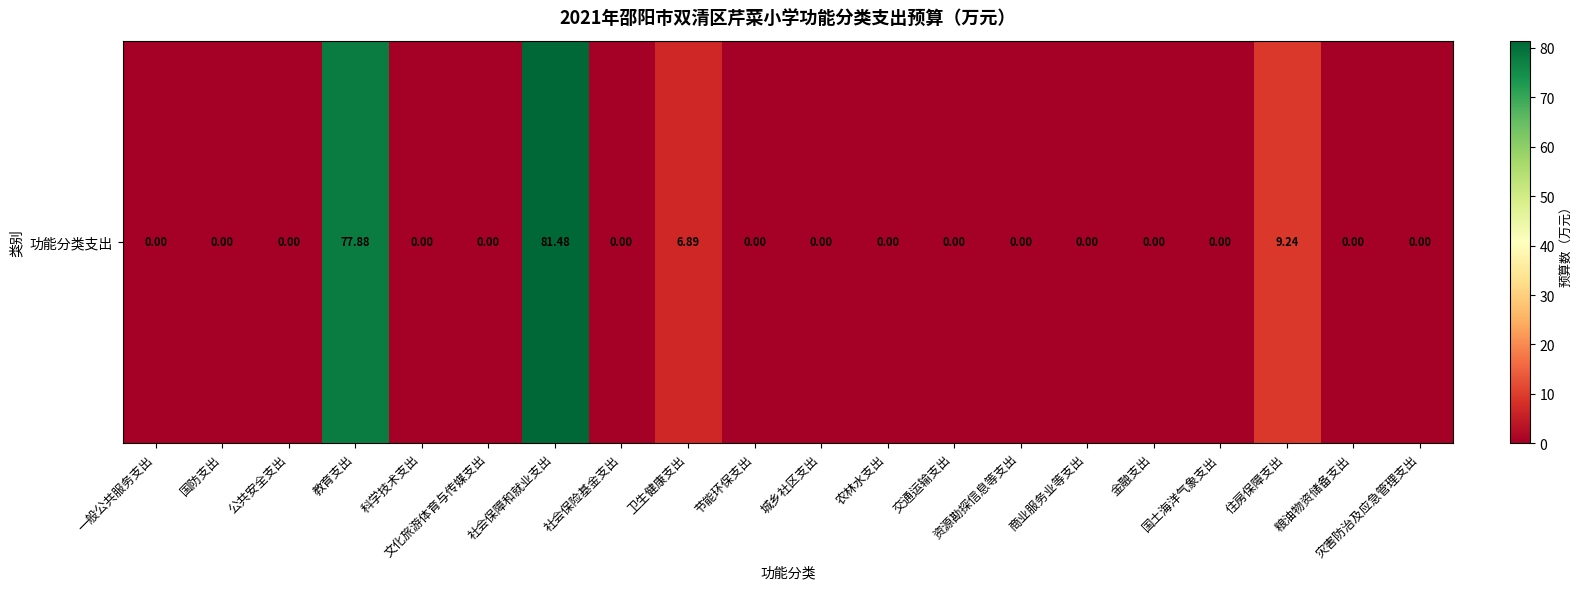

What is the difference between the maximum and minimum values?

81.5